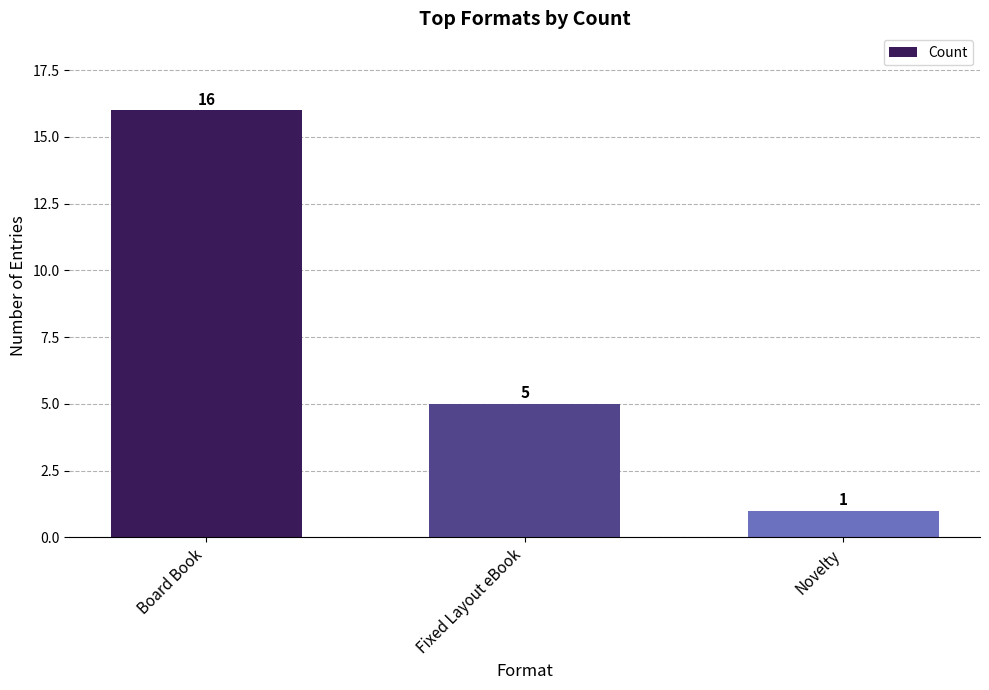

How many values are between 1 and 16?

3